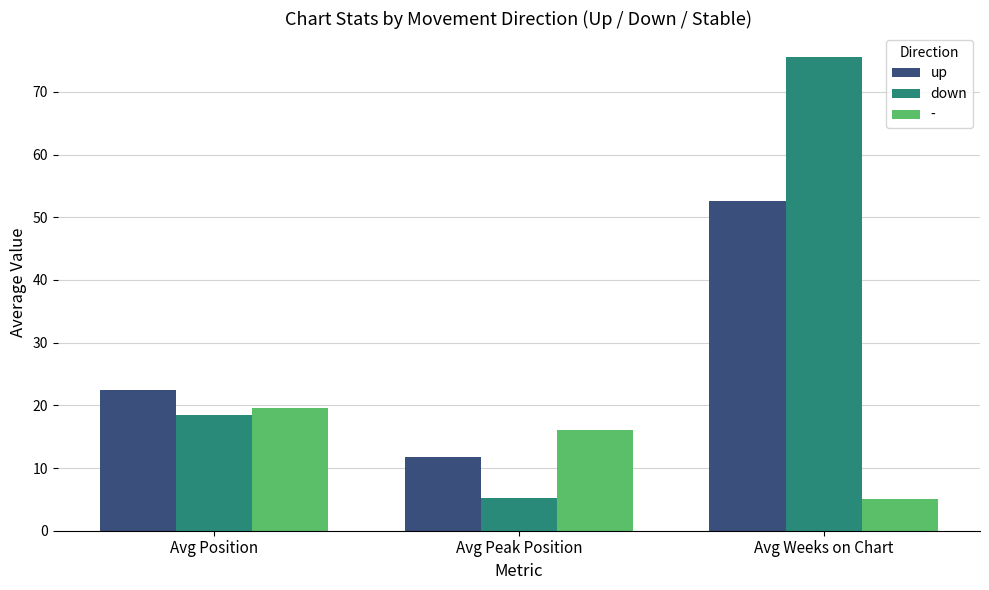

At which label does down reach its minimum?

Avg Peak Position